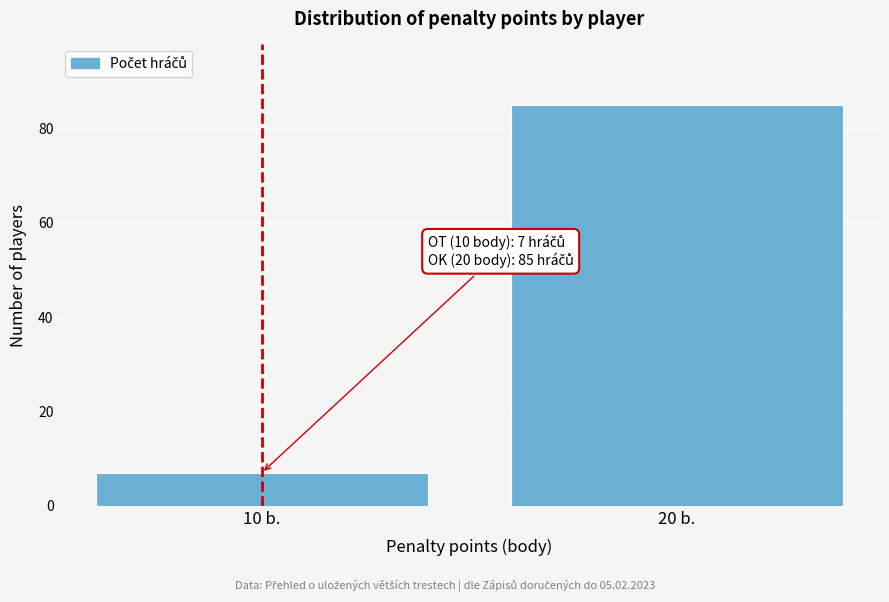

Reading left to right, extract all data points from this chart.

10 b.=7	20 b.=85